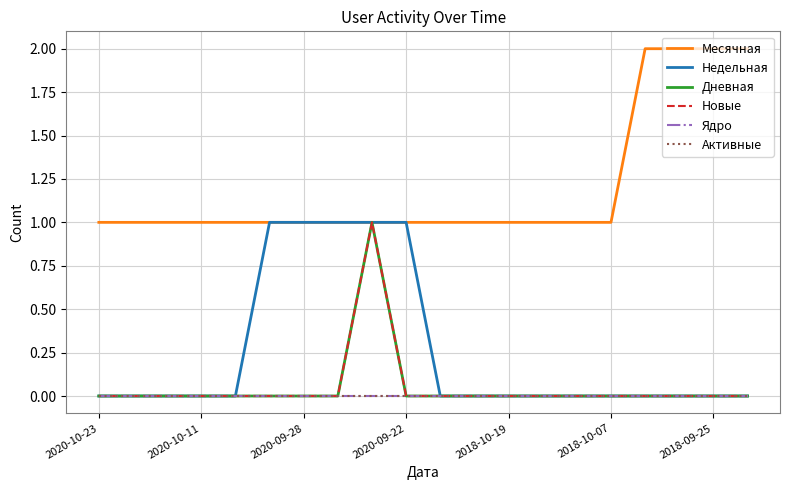

What is the greatest value displayed?

2